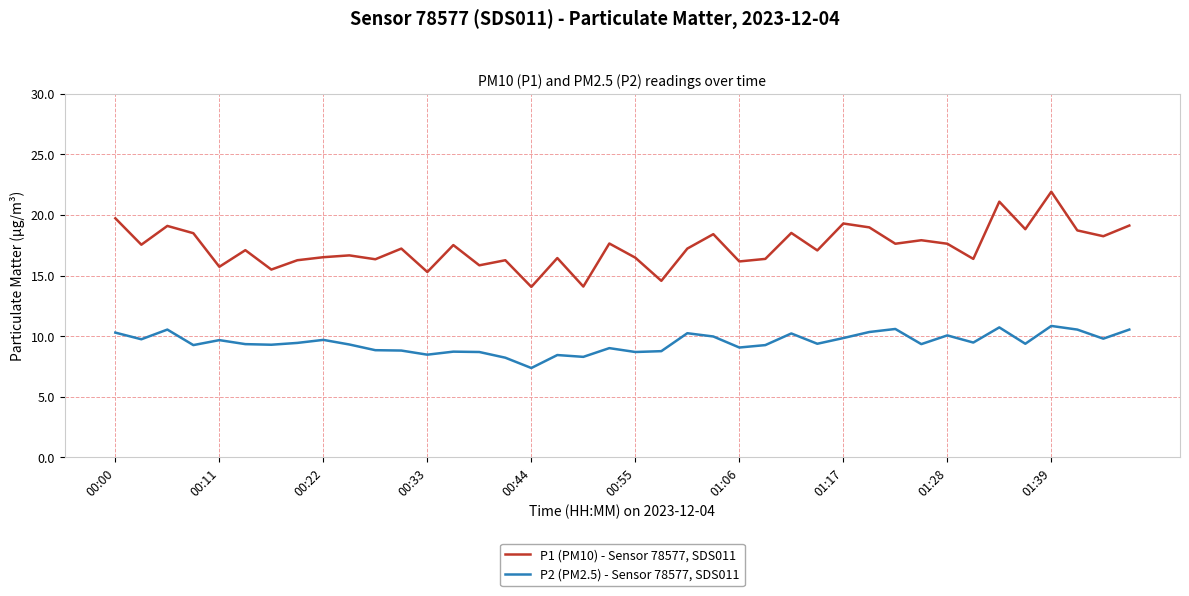

Is this an area chart (filled region under the line)?

No